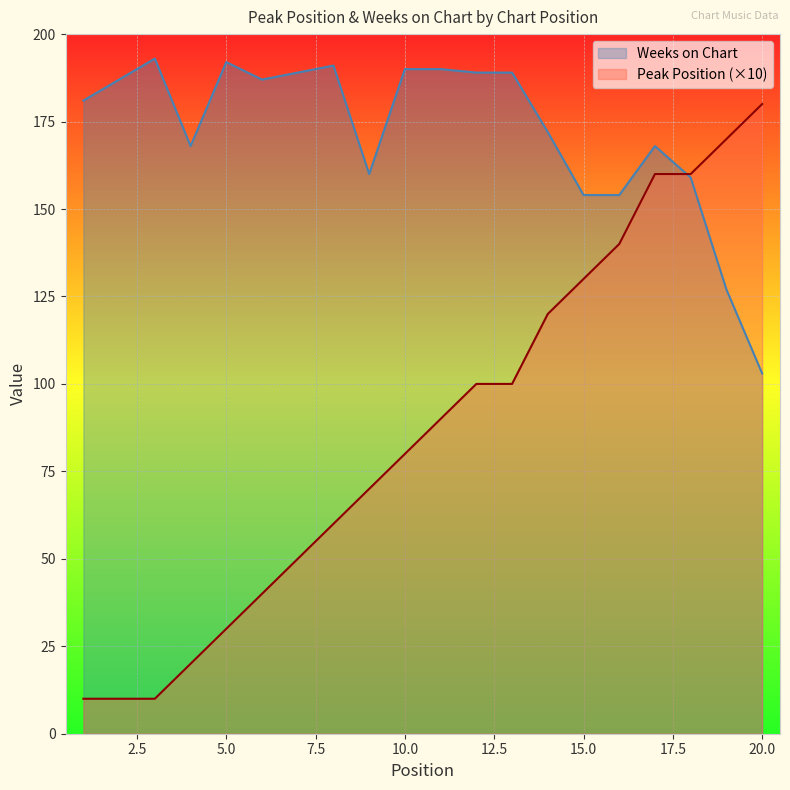

Is it true that Peak Position equals 60 at 8?

True